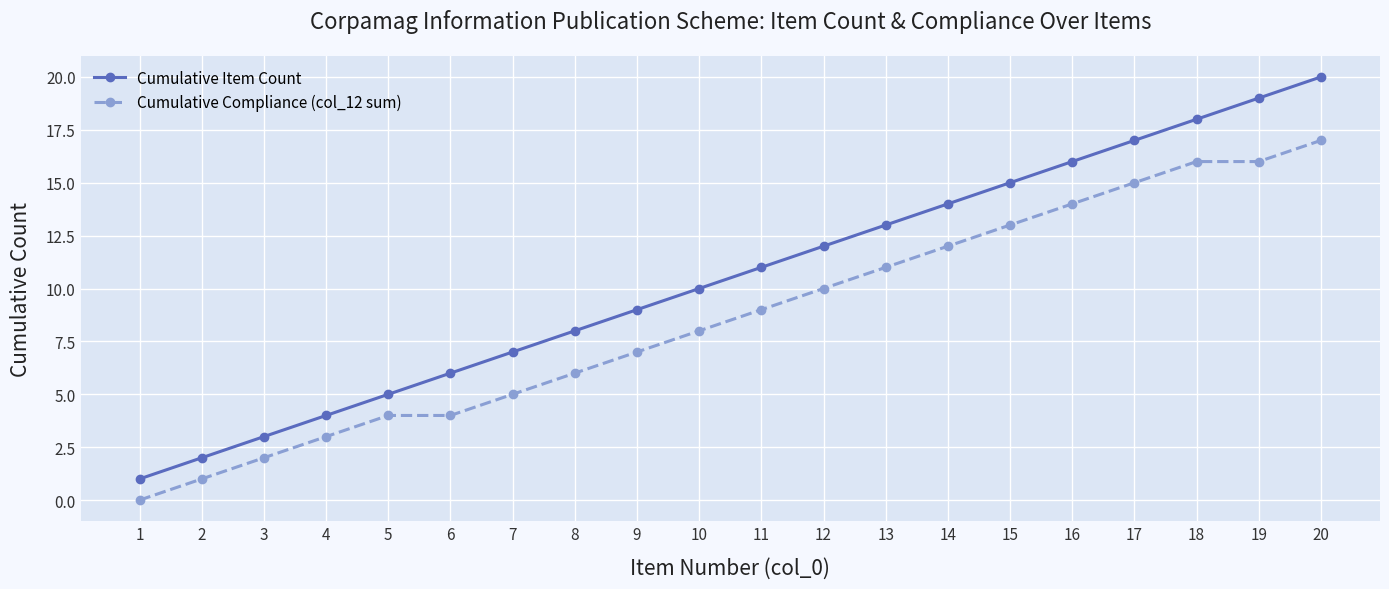

True or false: Cumulative Item Count has more than 0 points higher than both neighbors.

False